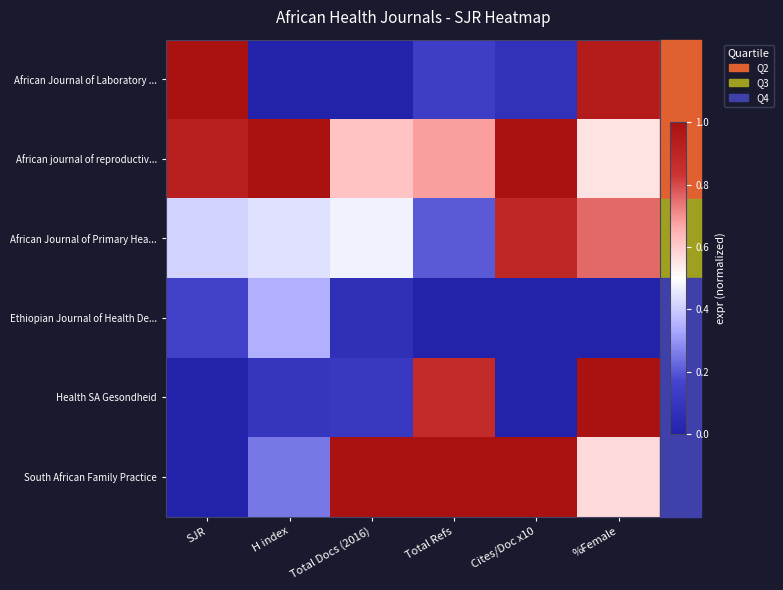

How many series are shown in this chart?

6